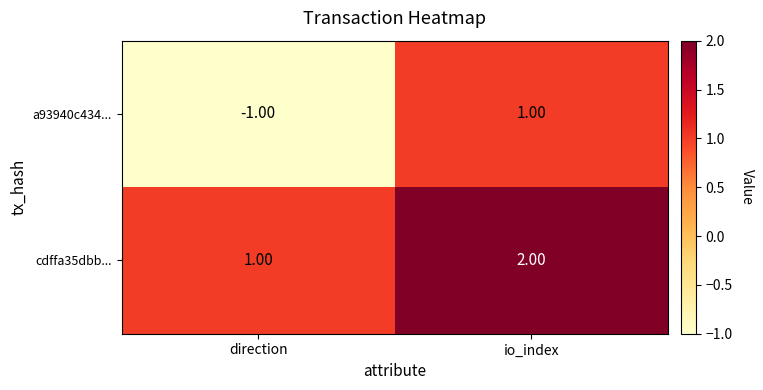

Rank the series by their maximum value, from lowest to highest.

a93940c434..., cdffa35dbb...